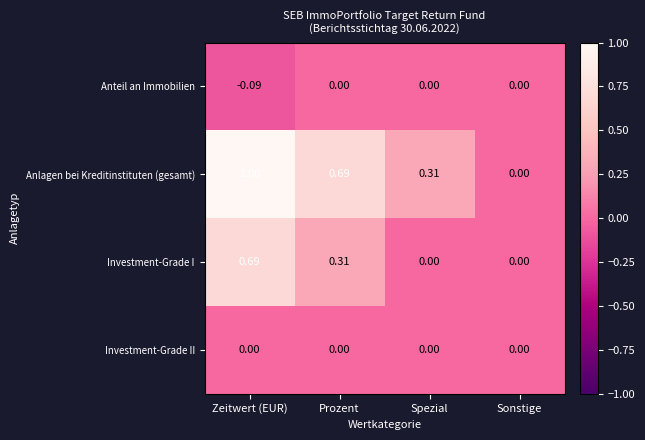

Count the number of categories in the chart.

4